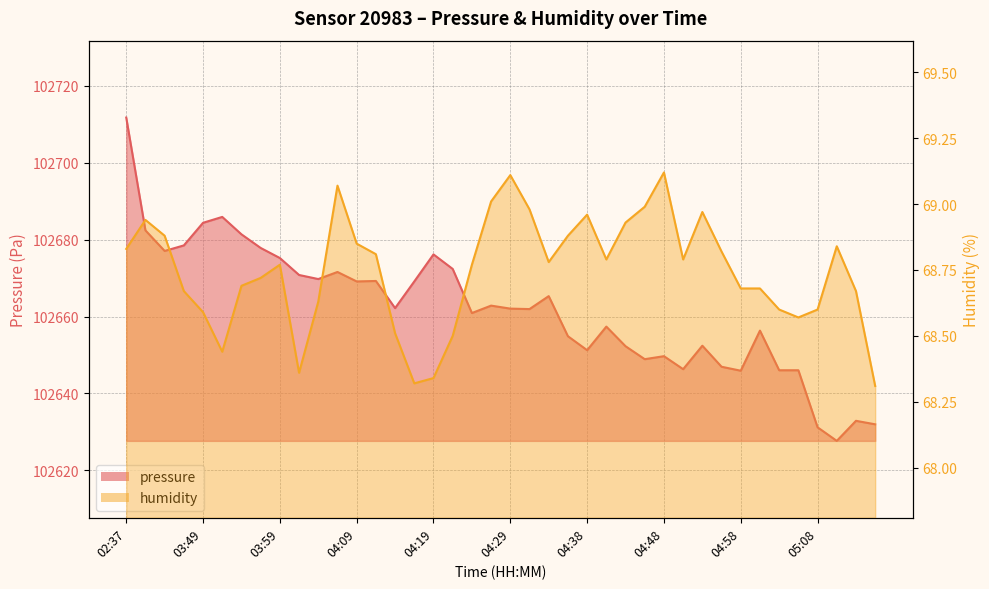

List the series in order of their overall mean, highest first.

pressure, humidity